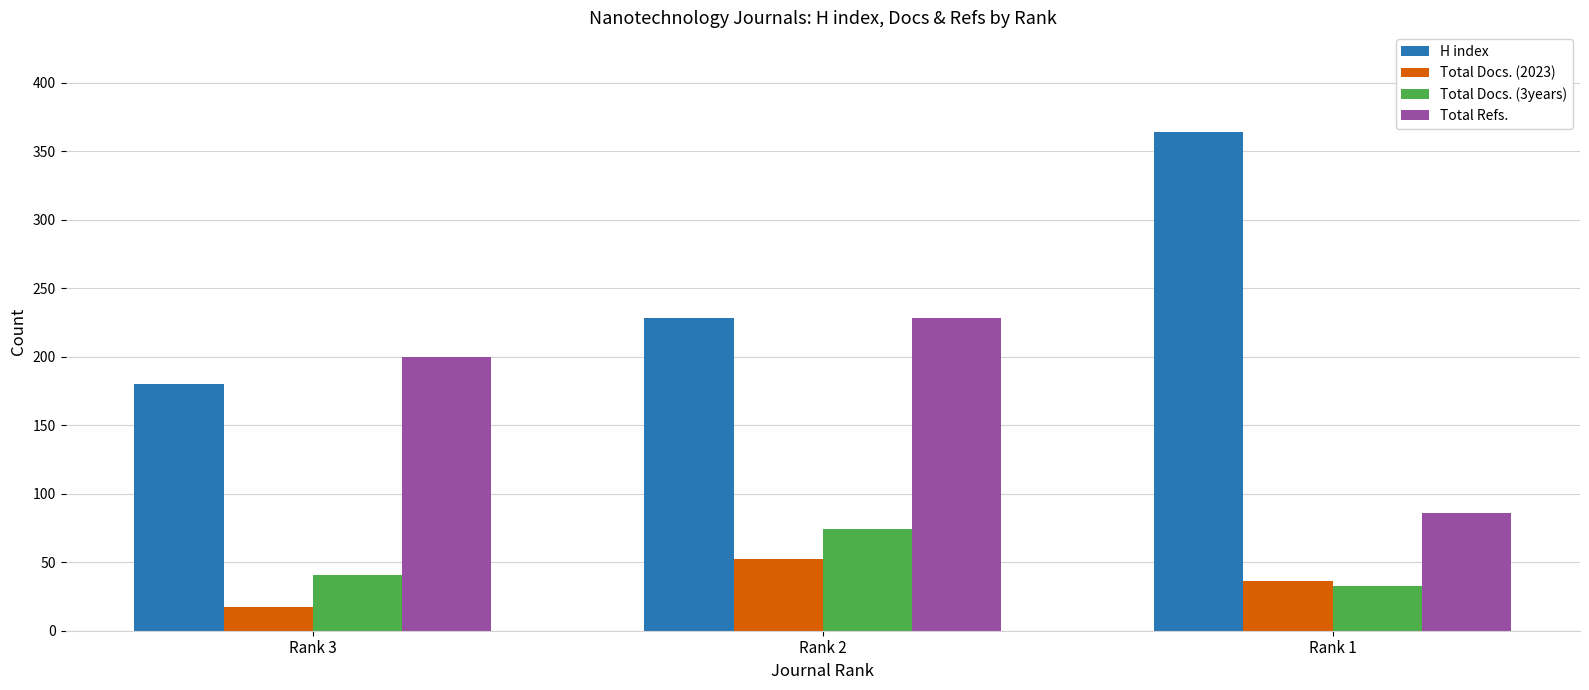

What is the difference between the highest and lowest values at Rank 1?

331